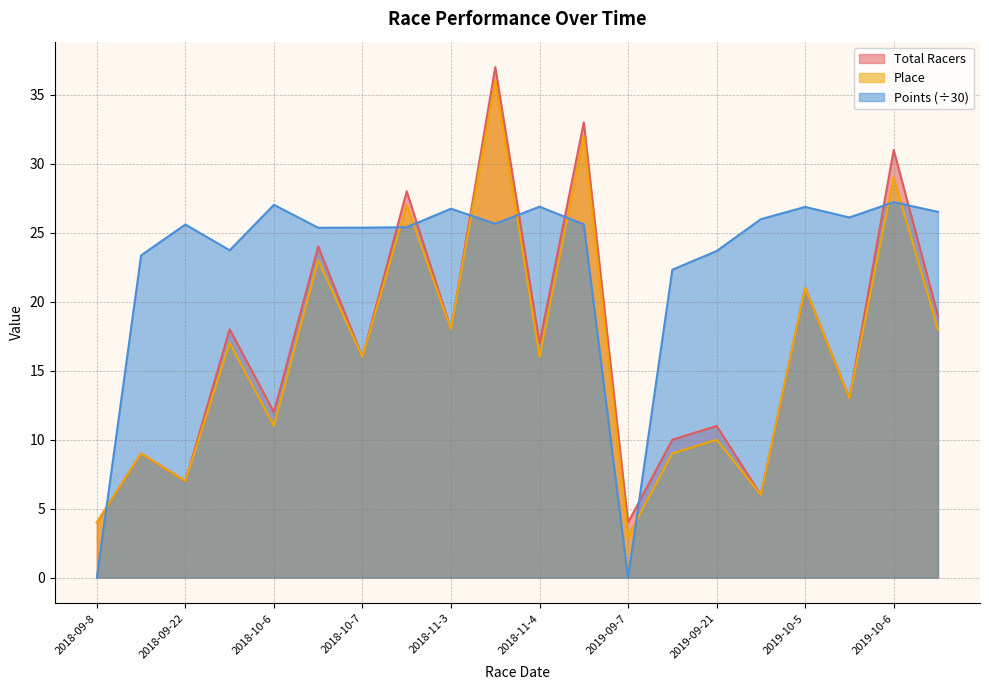

At which label does Points reach its peak?

2019-10-6